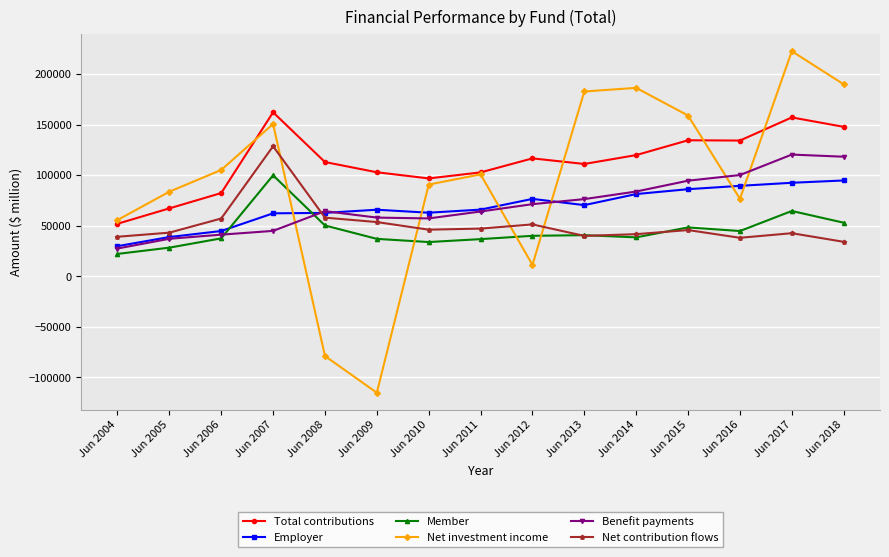

What is the spread (max minus min) of values at Jun 2014?

147915